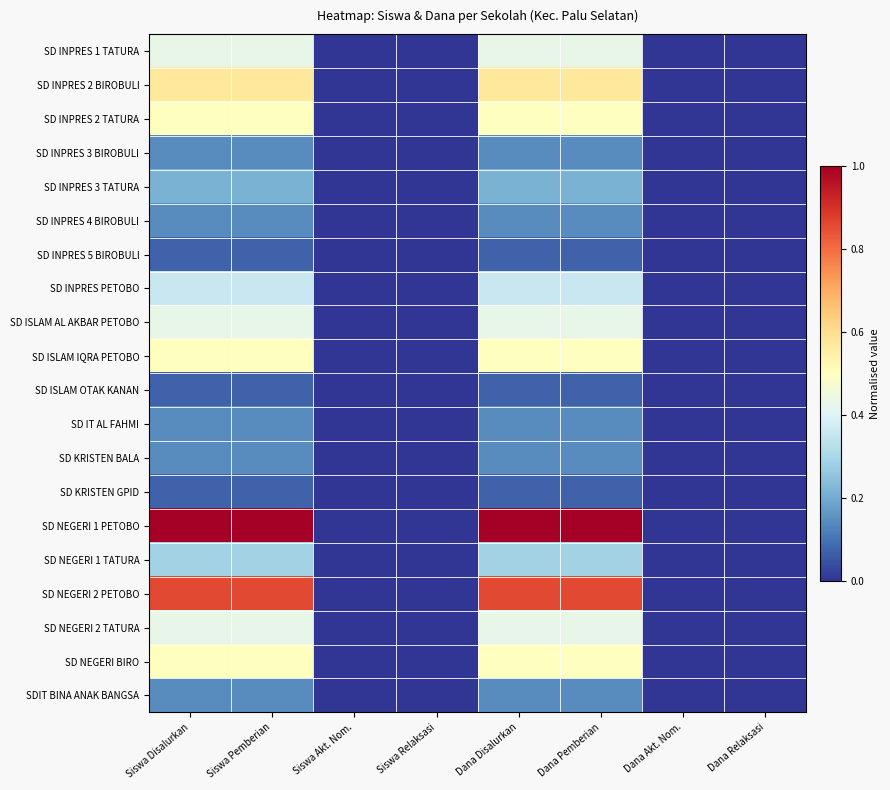

At which category is the sum across all series the highest?

Siswa Disalurkan